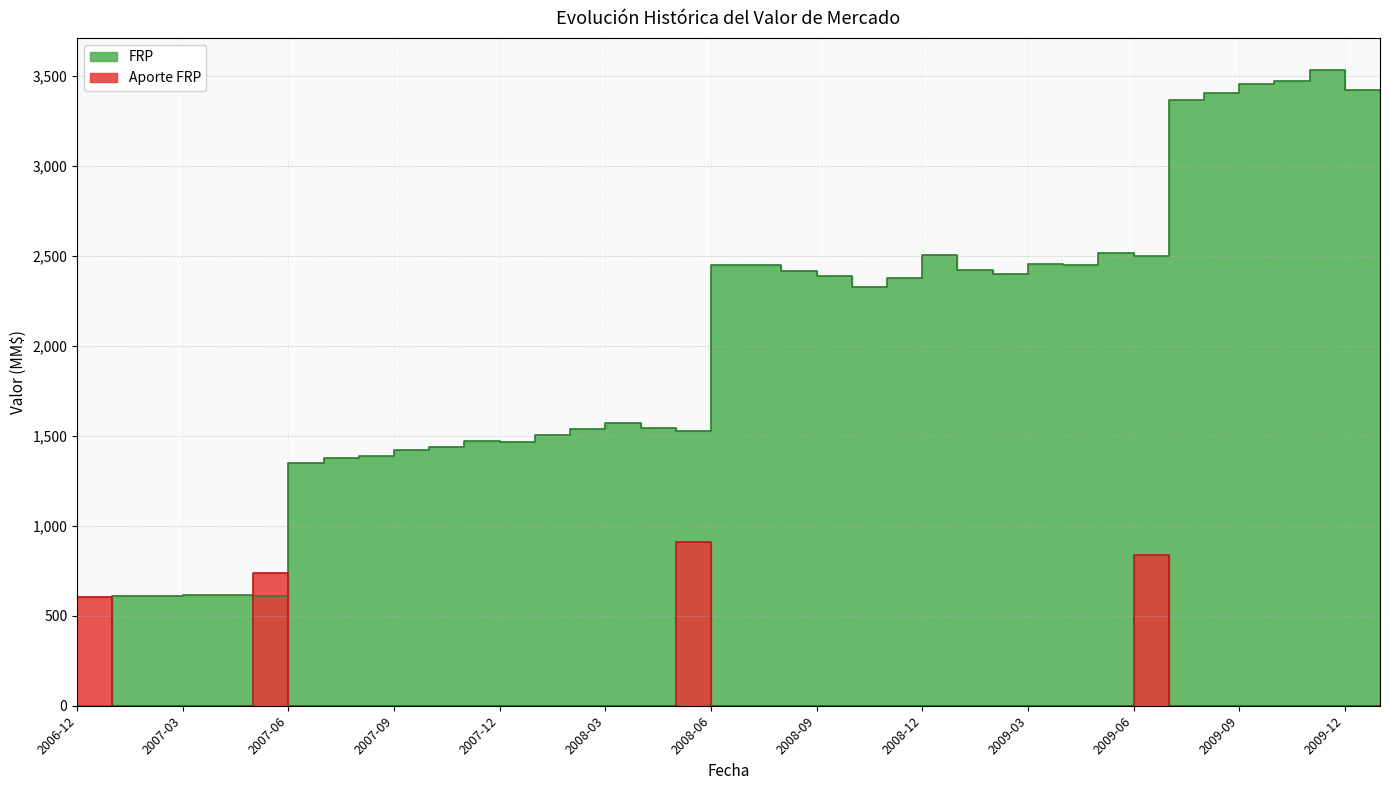

What is the maximum value for Aporte FRP?

909.1